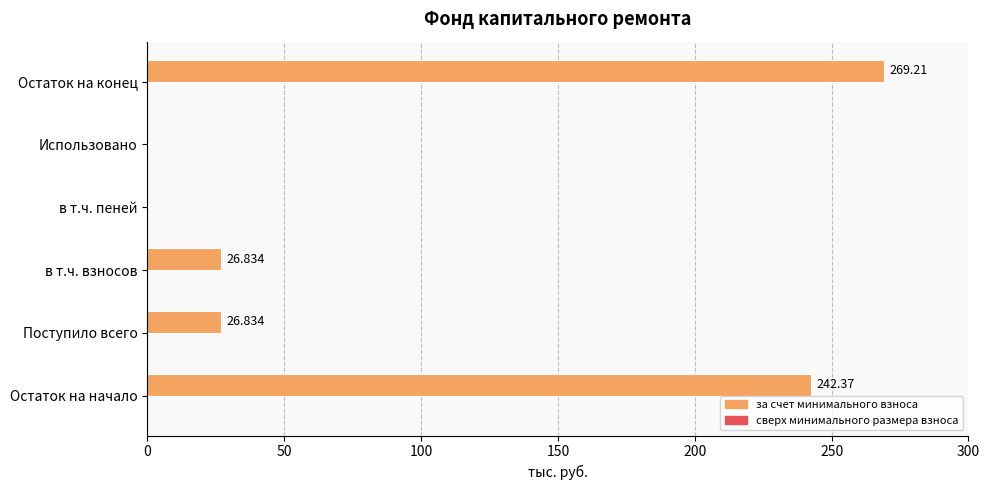

Which has a higher value, Использовано or Остаток на конец?

Остаток на конец